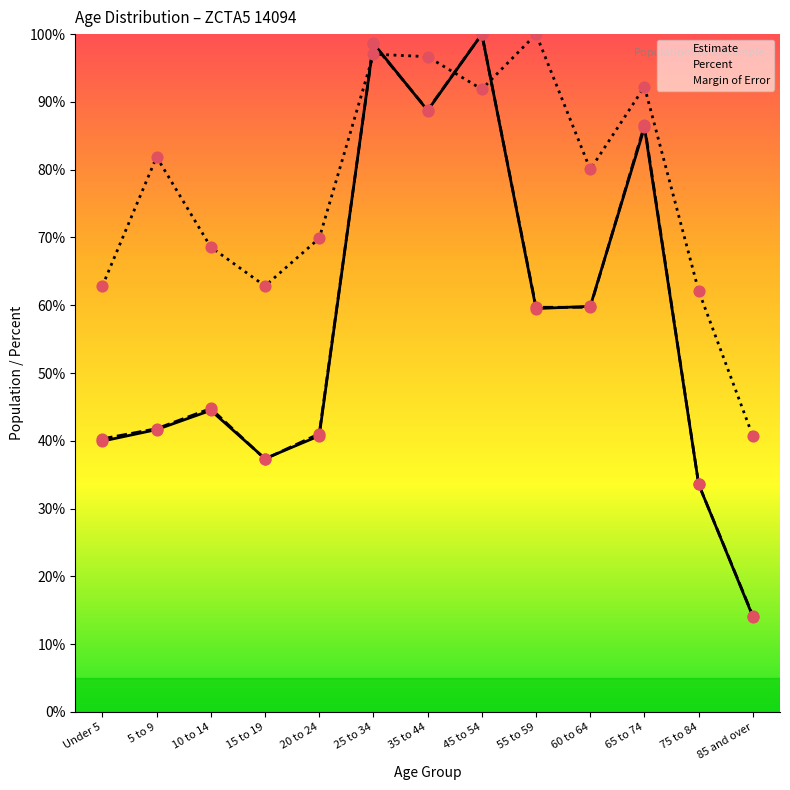

Is the value of Estimate at Under 5 greater than the value of Percent at 15 to 19?

Yes